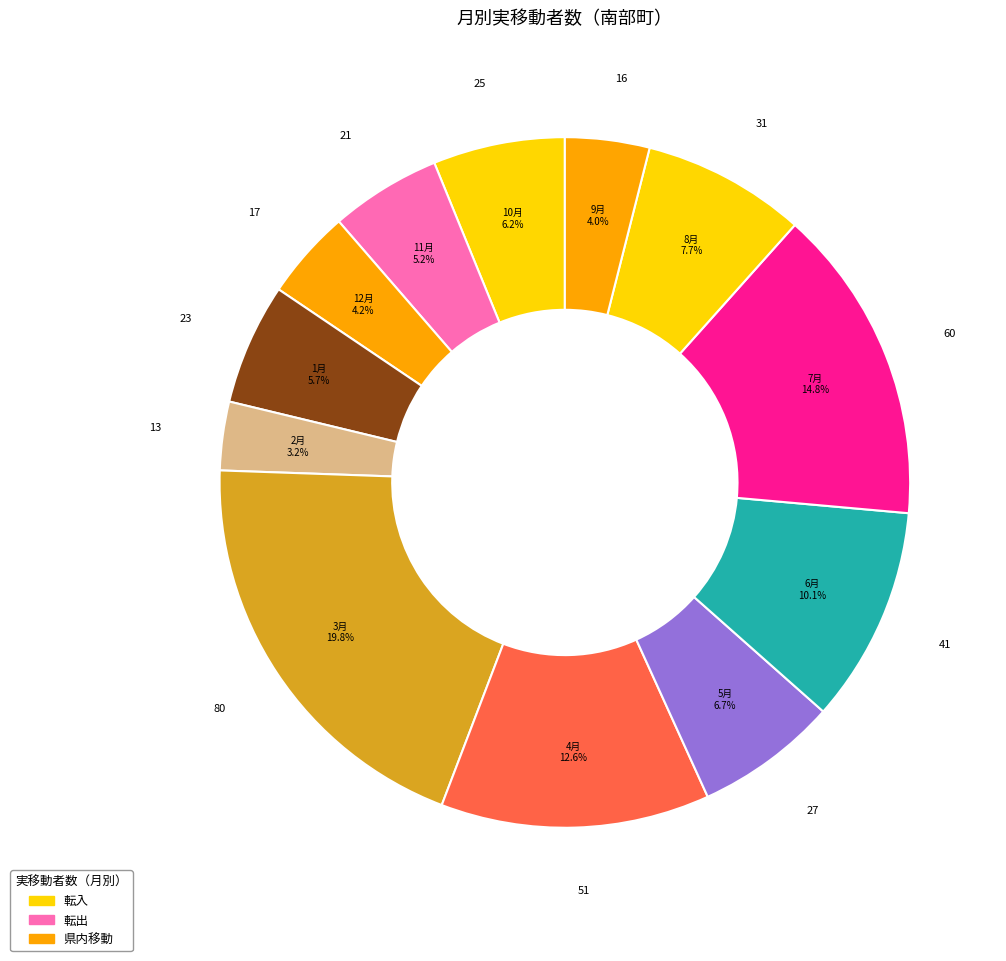

Does any single category account for the majority?

No